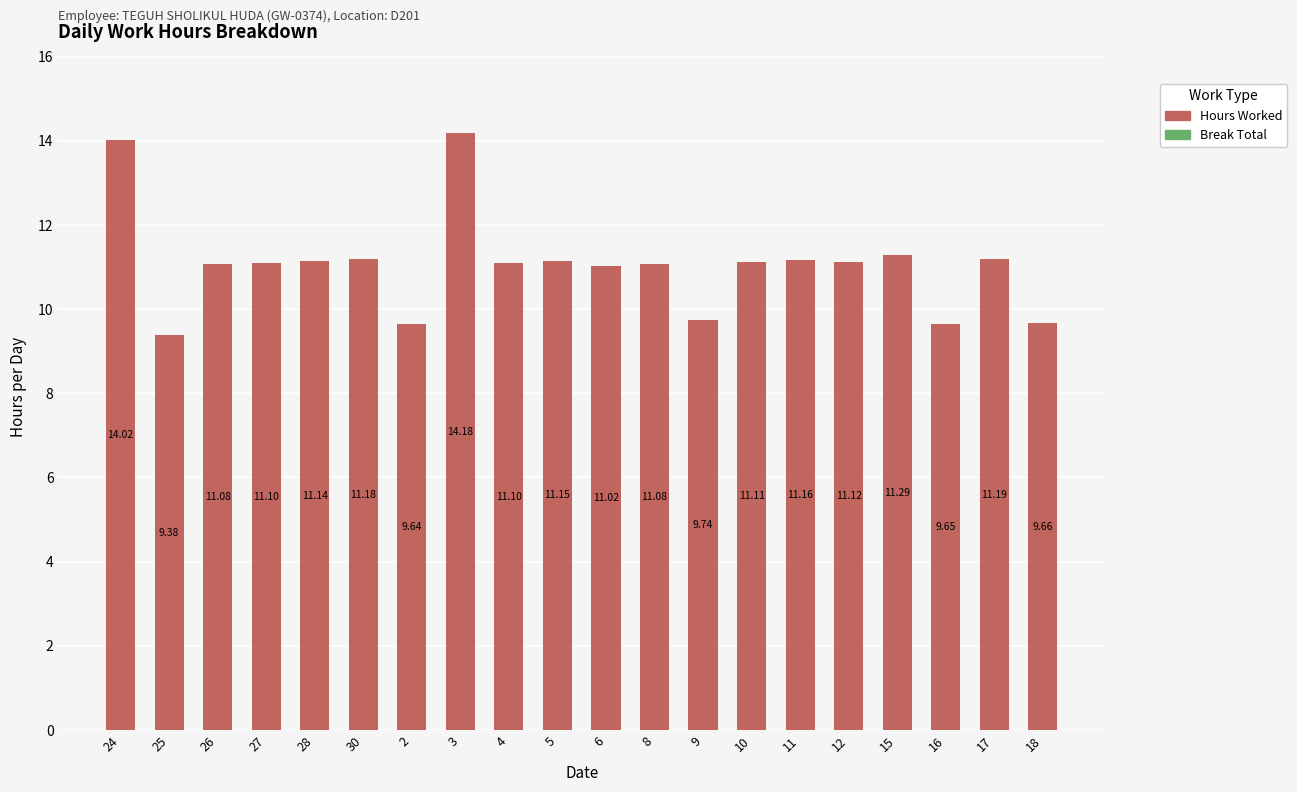

Approximately how many times larger is the value at 18 compared to 9?

1.0